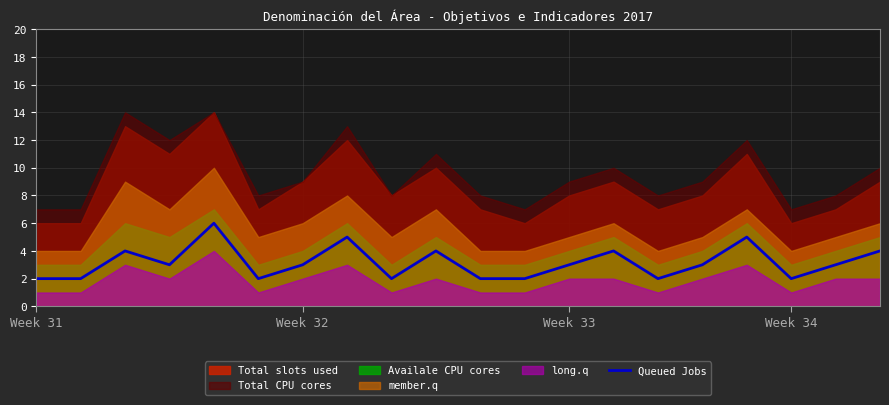

The Queued Jobs series shows 2 at Week 31. True or false?

True